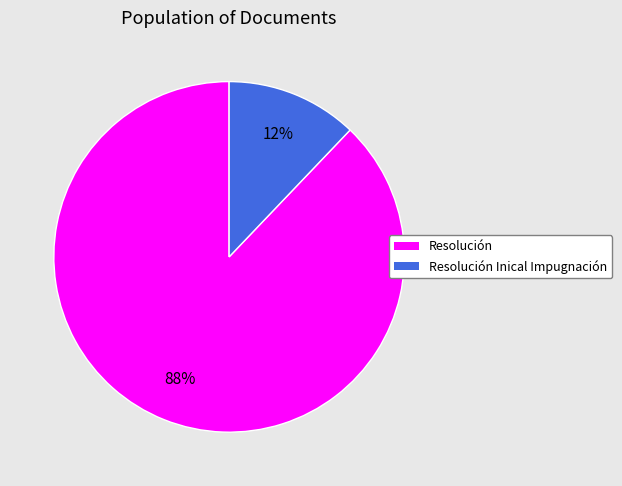

Between Resolución Inical Impugnación and Resolución, which is larger?

Resolución